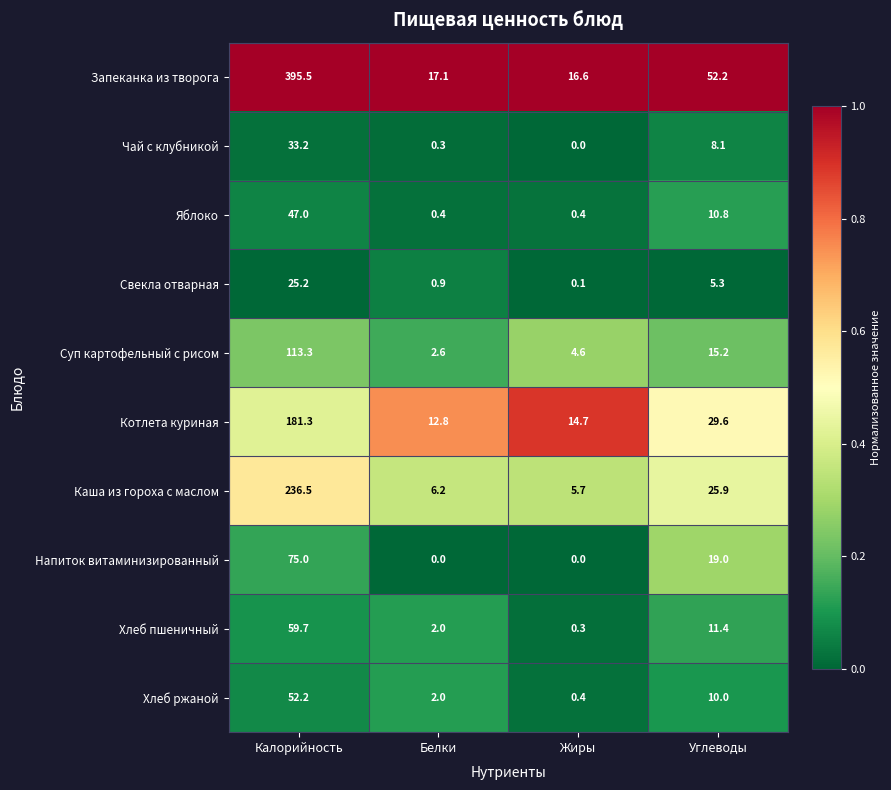

Which series has the largest total across all categories?

Запеканка из творога